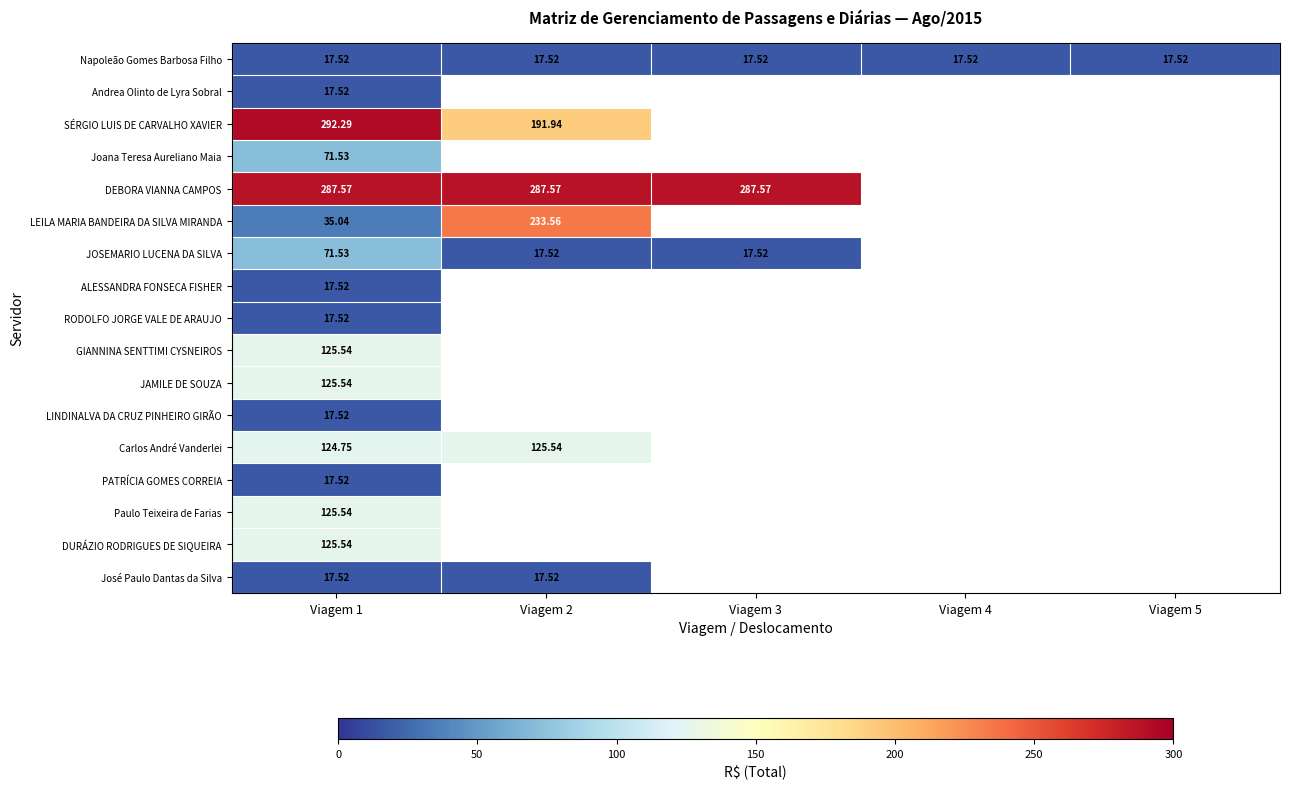

Which category has the highest value in the Andrea Olinto de Lyra Sobral series?

Viagem 1